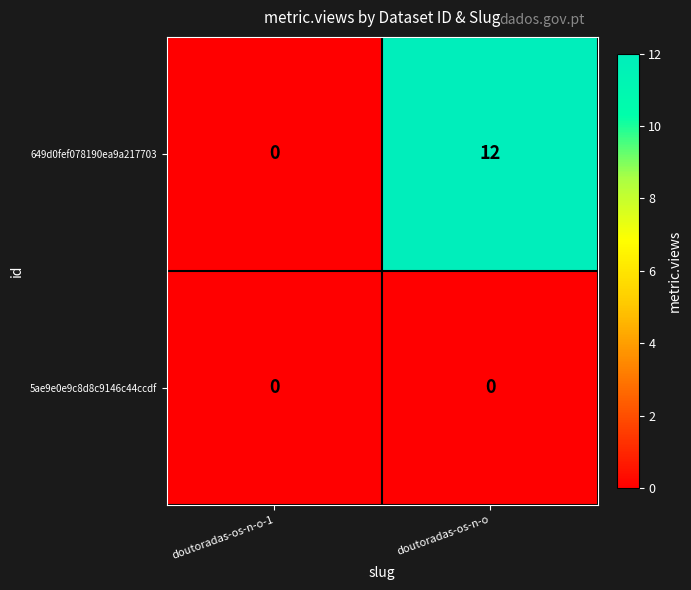

What is the sum of the 649d0fef078190ea9a217703 values at doutoradas-os-n-o and doutoradas-os-n-o-1?

12